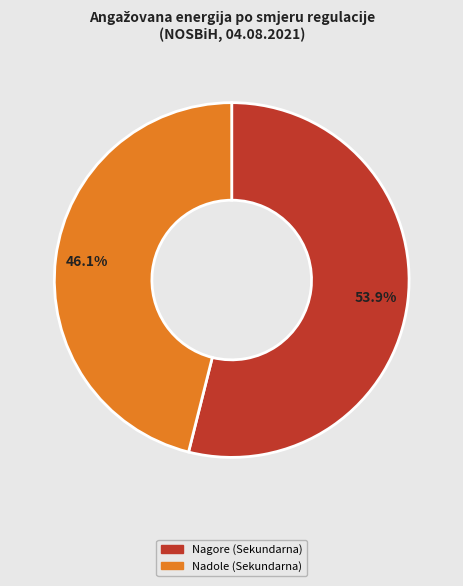

Does any single category account for the majority?

Yes